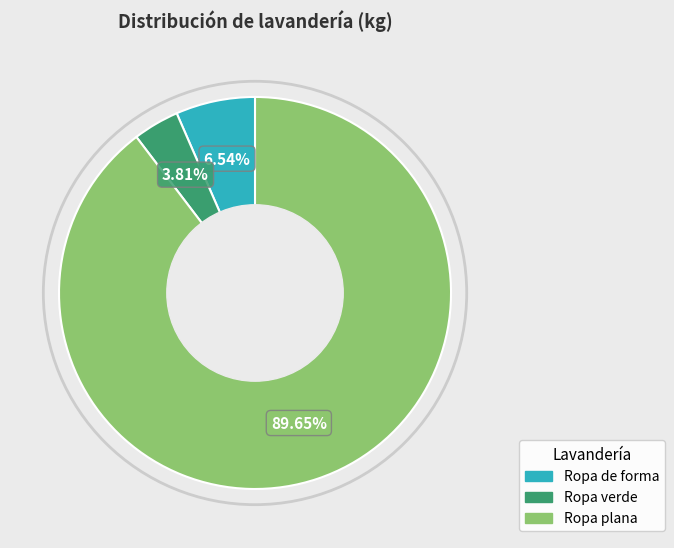

Count the number of slices in the pie.

3